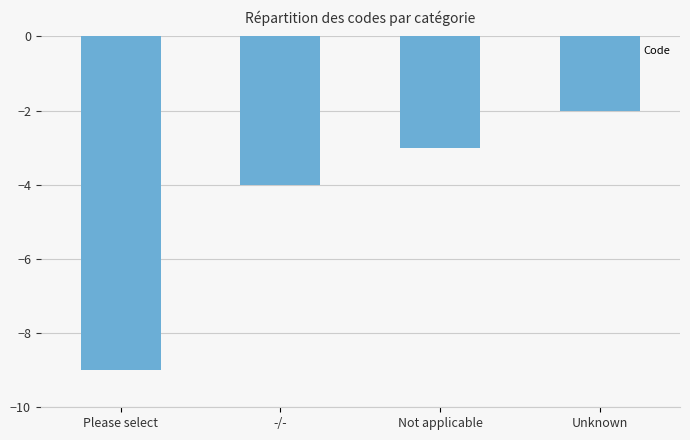

What is the minimum value shown in the chart?

-9